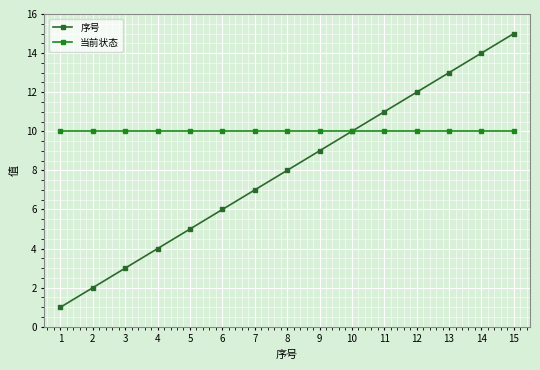

List the series in order of their overall mean, lowest first.

序号, 当前状态